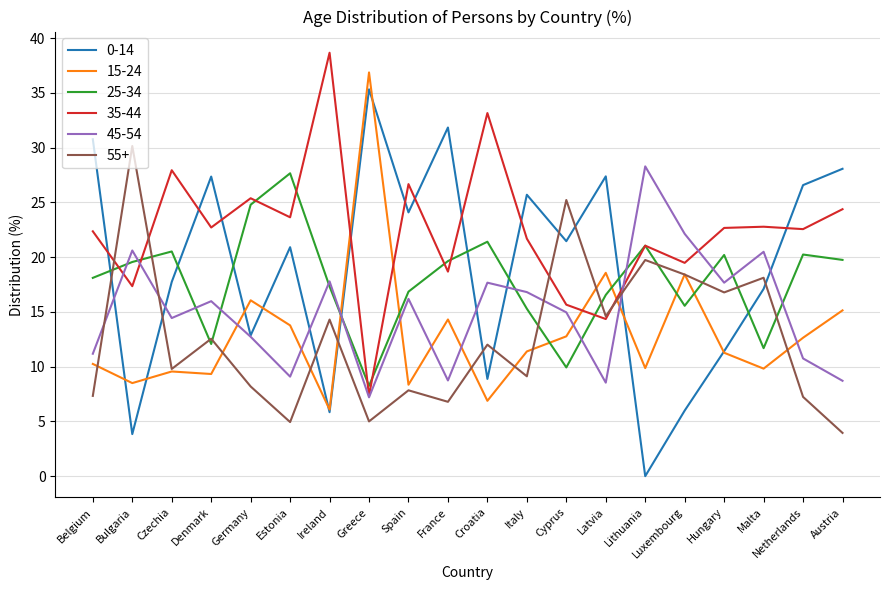

Where do 55+ and 25-34 first cross each other?

Belgium and Bulgaria